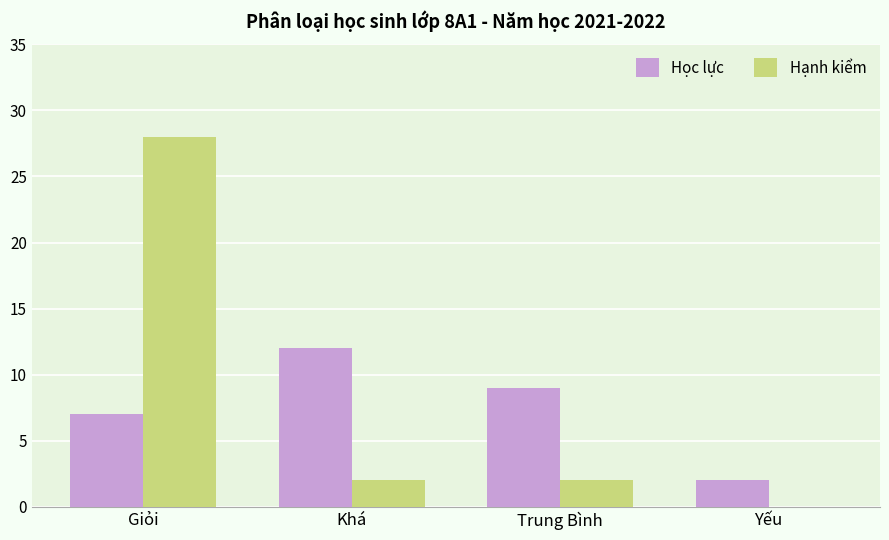

Is it true that Hạnh kiểm equals 15 at Yếu?

False